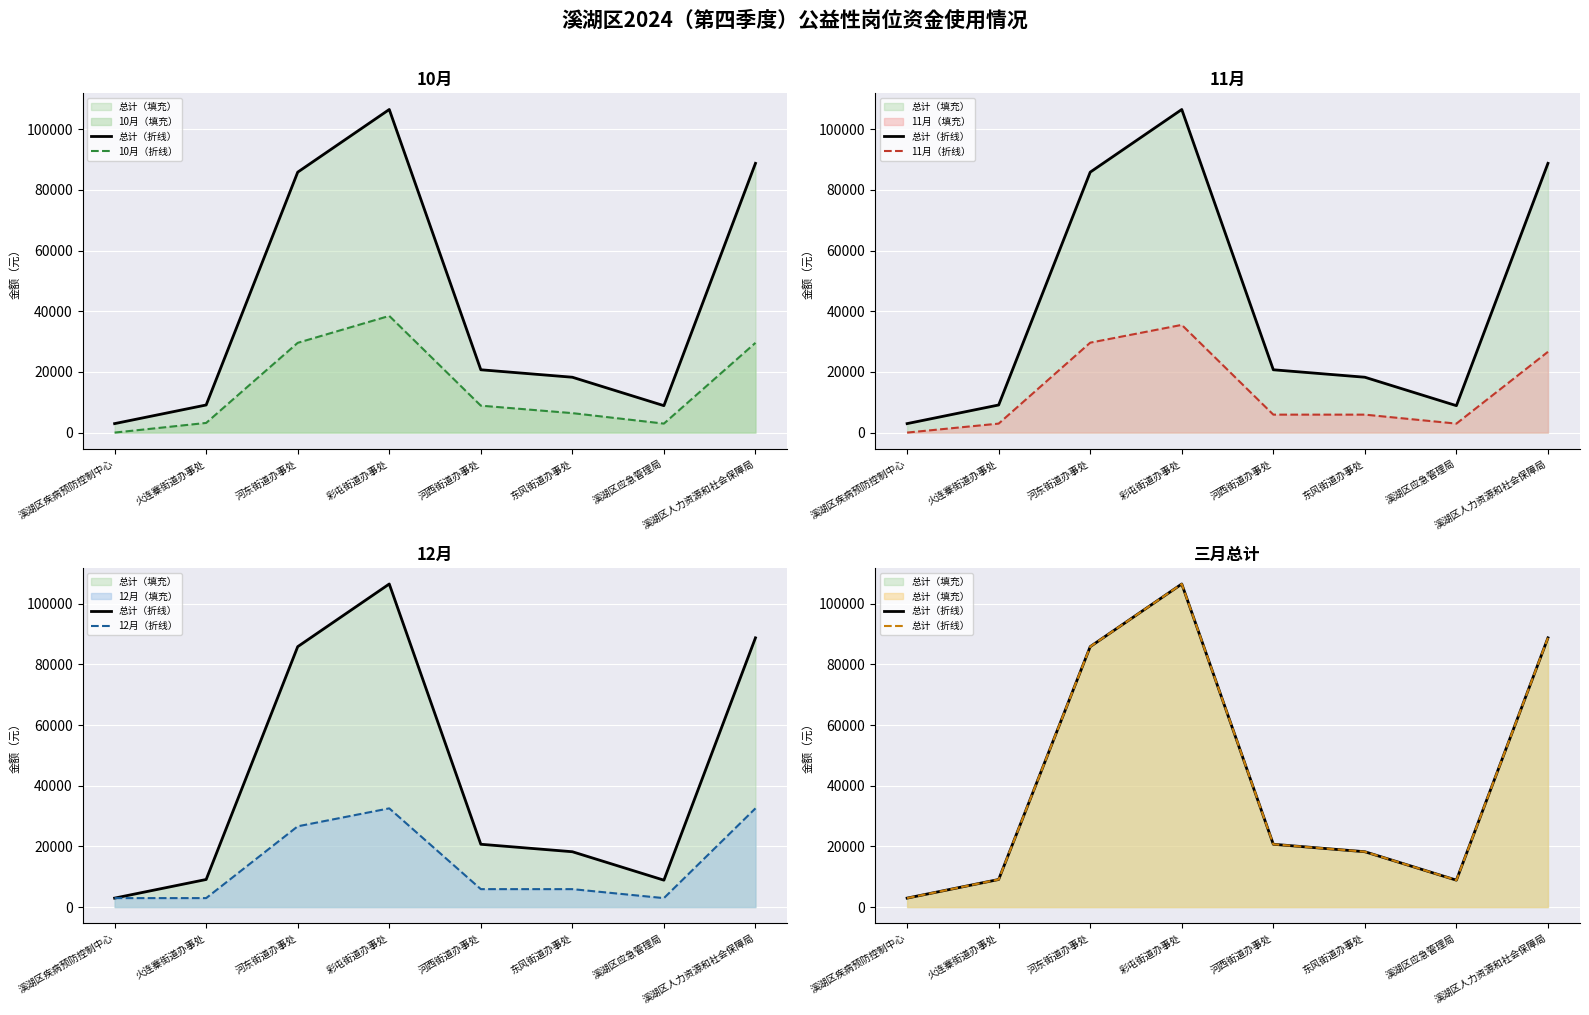

How many lines are shown in the chart?

4